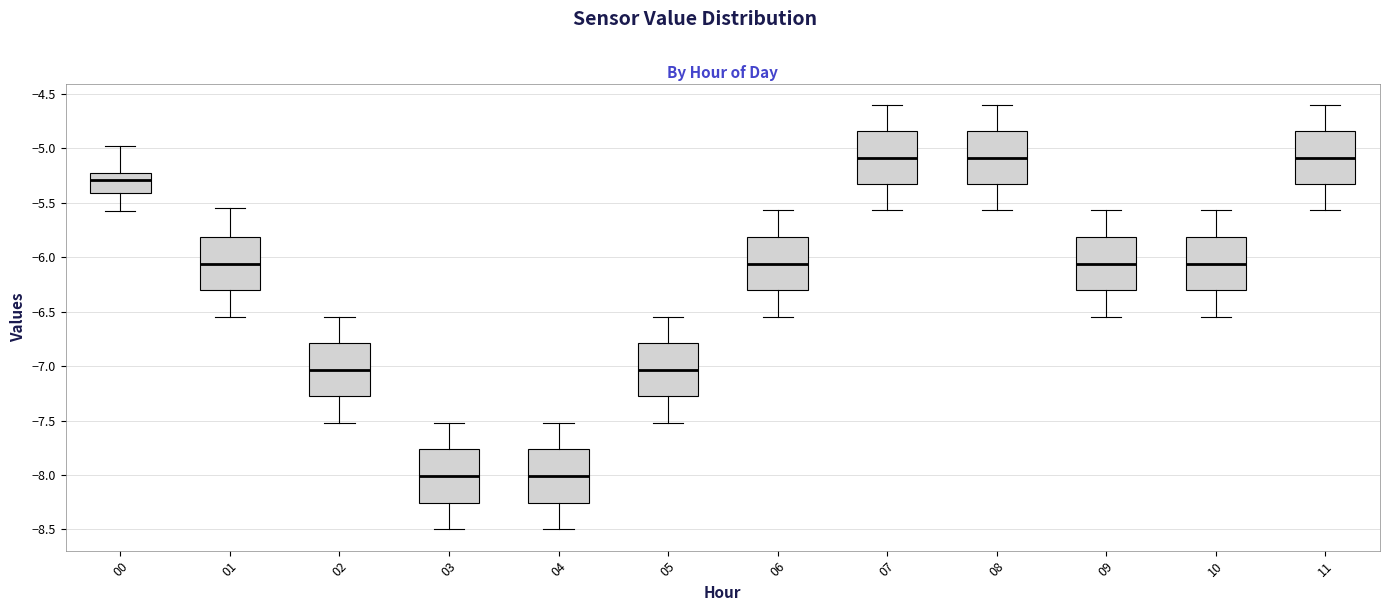

Reading left to right, read every box against the y-axis: the position of its median line, the range the box covers, and the ends of its whiskers. The values are not printed on the chart, so give them approximately, as read against the axis.

00: median -5.30, box -5.40 to -5.20, whiskers -5.60 to -5.00
01: median -6.05, box -6.30 to -5.80, whiskers -6.55 to -5.55
02: median -7.05, box -7.30 to -6.80, whiskers -7.50 to -6.55
03: median -8.00, box -8.25 to -7.75, whiskers -8.50 to -7.50
04: median -8.00, box -8.25 to -7.75, whiskers -8.50 to -7.50
05: median -7.05, box -7.30 to -6.80, whiskers -7.50 to -6.55
06: median -6.05, box -6.30 to -5.80, whiskers -6.55 to -5.55
07: median -5.10, box -5.35 to -4.85, whiskers -5.55 to -4.60
08: median -5.10, box -5.35 to -4.85, whiskers -5.55 to -4.60
09: median -6.05, box -6.30 to -5.80, whiskers -6.55 to -5.55
10: median -6.05, box -6.30 to -5.80, whiskers -6.55 to -5.55
11: median -5.10, box -5.35 to -4.85, whiskers -5.55 to -4.60